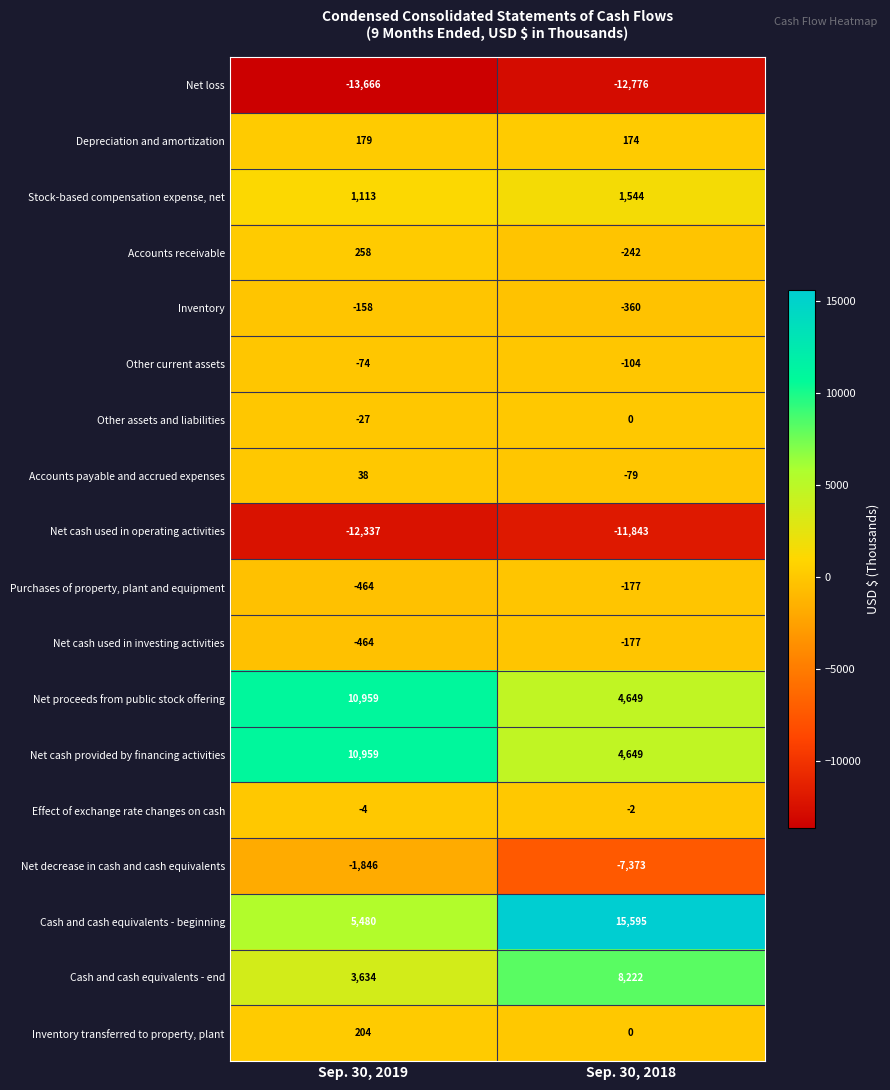

What is the spread (max minus min) of values at Sep. 30, 2018?

28371